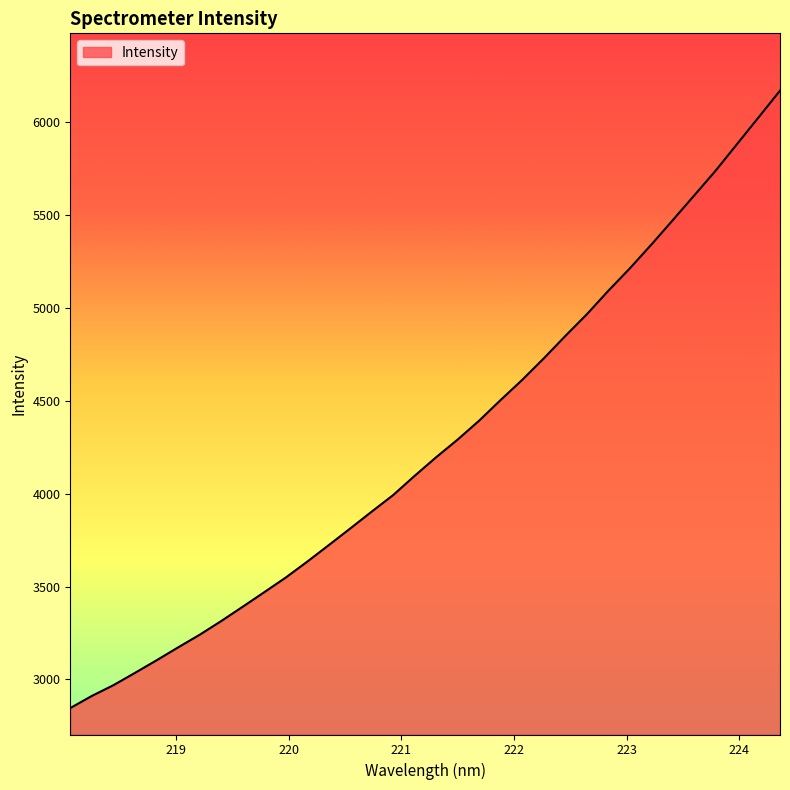

What is the smallest value displayed?

2846.1